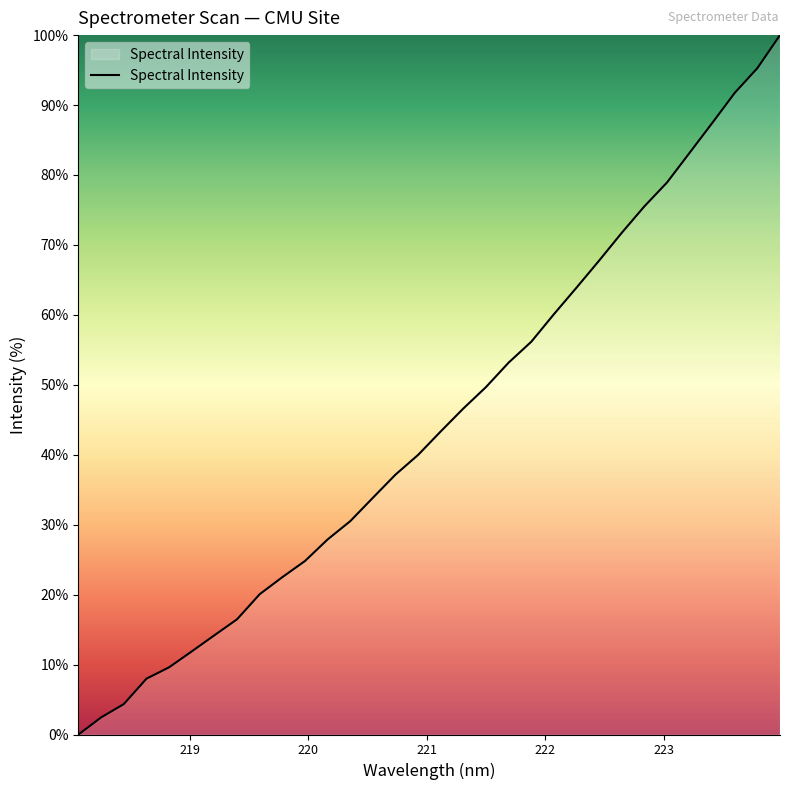

What is the difference between the maximum and minimum values?

100.0